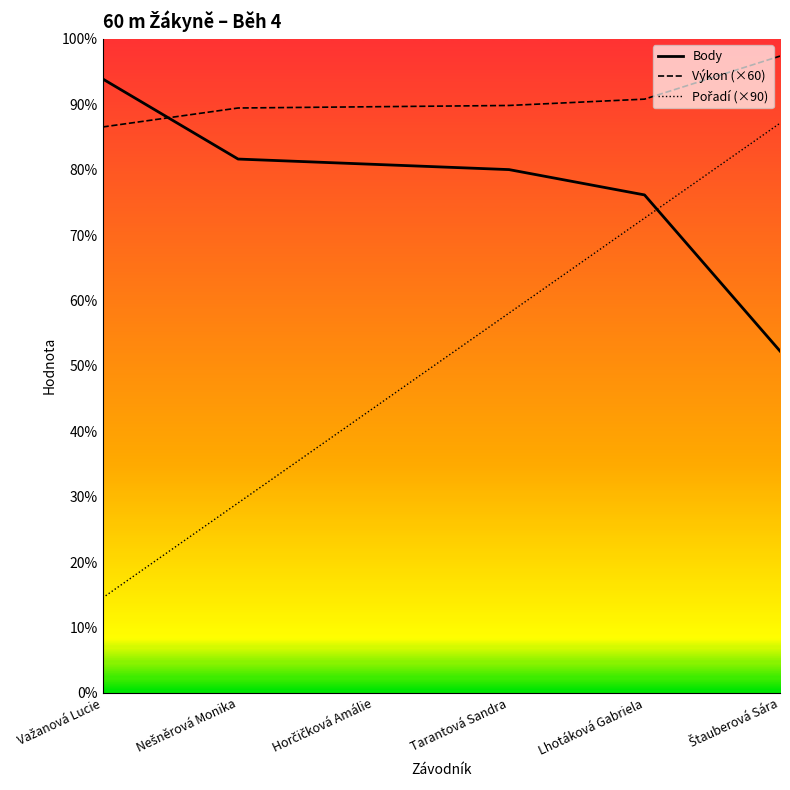

At Horčičková Amálie, list the series in order from largest to smallest.

Výkon (×60), Body, Pořadí (×90)